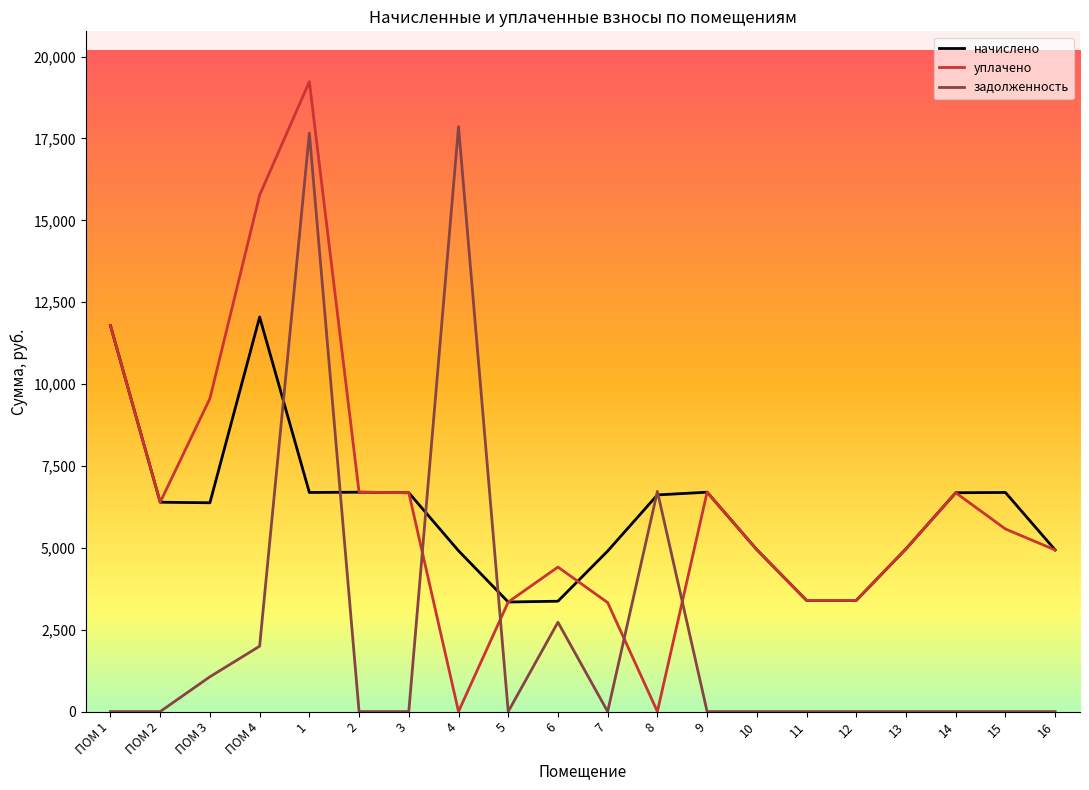

Where does the начислено series first go above 6392?

ПОМ 1